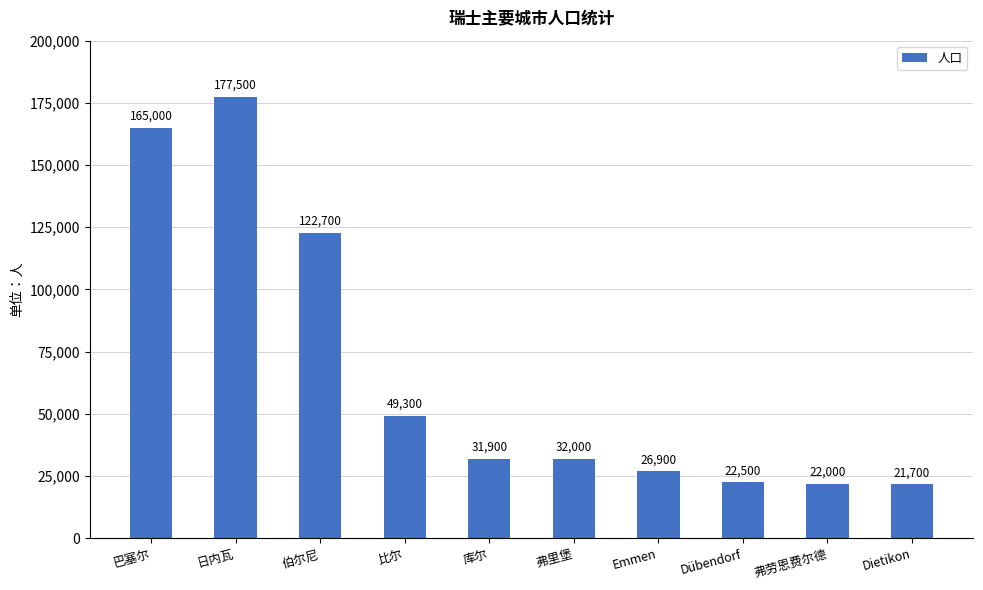

What position from the right is 弗里堡?

5